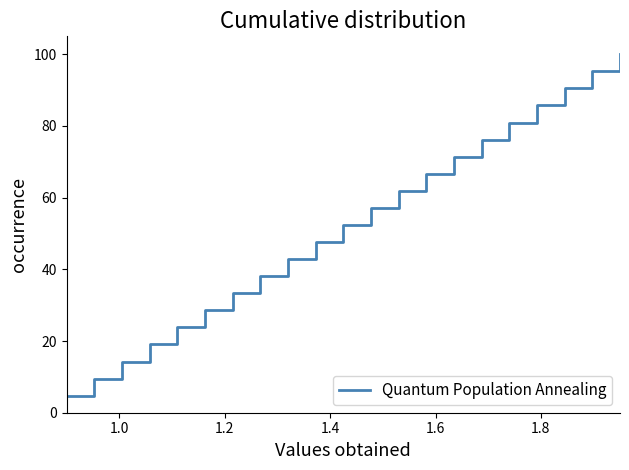

What is the average value?

52.4